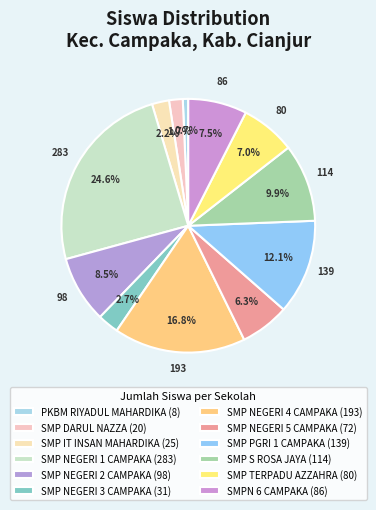

To the nearest percent, what is the difference between the largest and smallest slice percentages?

24%